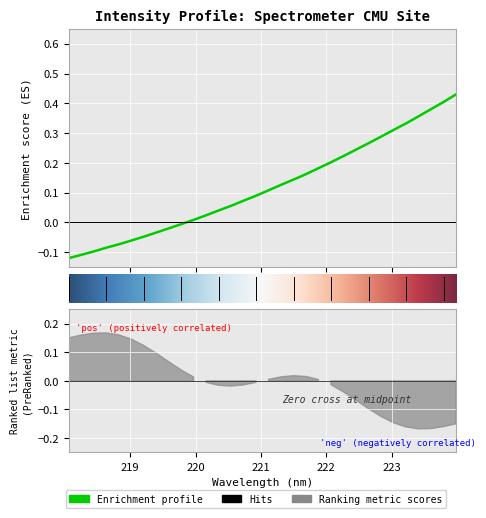

What is the sum of all values?

3.8